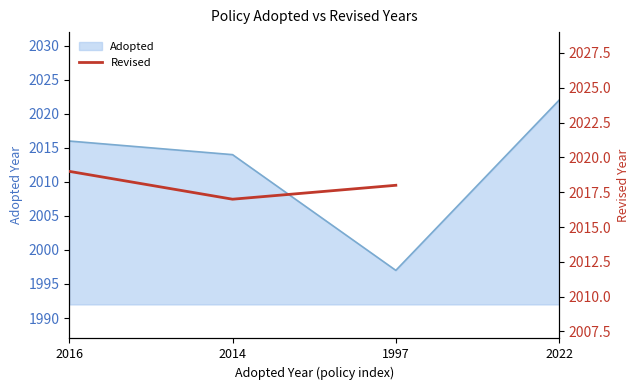

Which category has the lowest value in the Adopted series?

1997